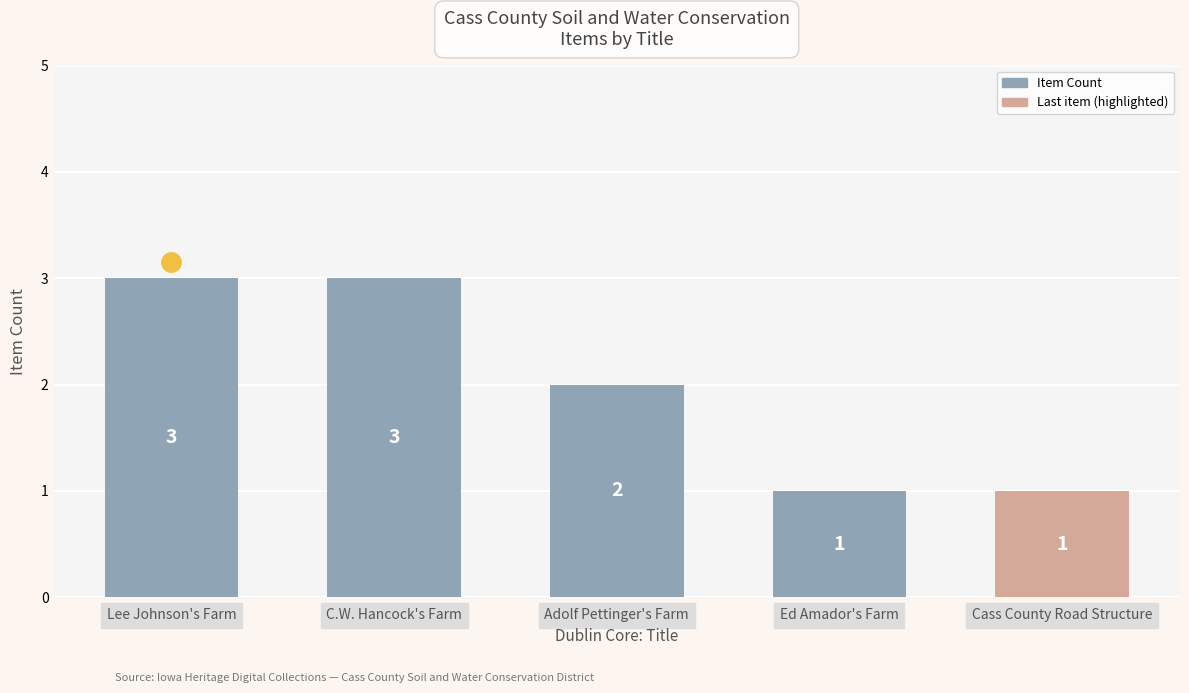

How many data points are less than 2?

2